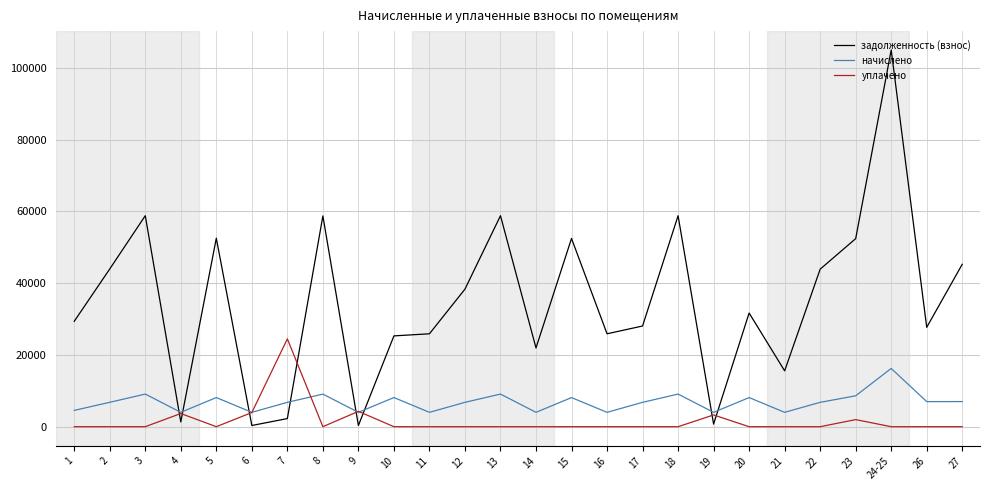

What is the spread (max minus min) of values at 24-25?

104990.9